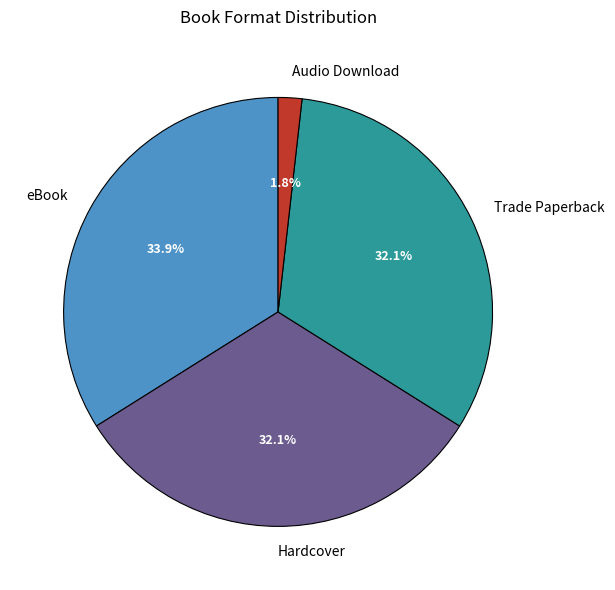

The eBook slice represents 34% of the pie. True or false?

True